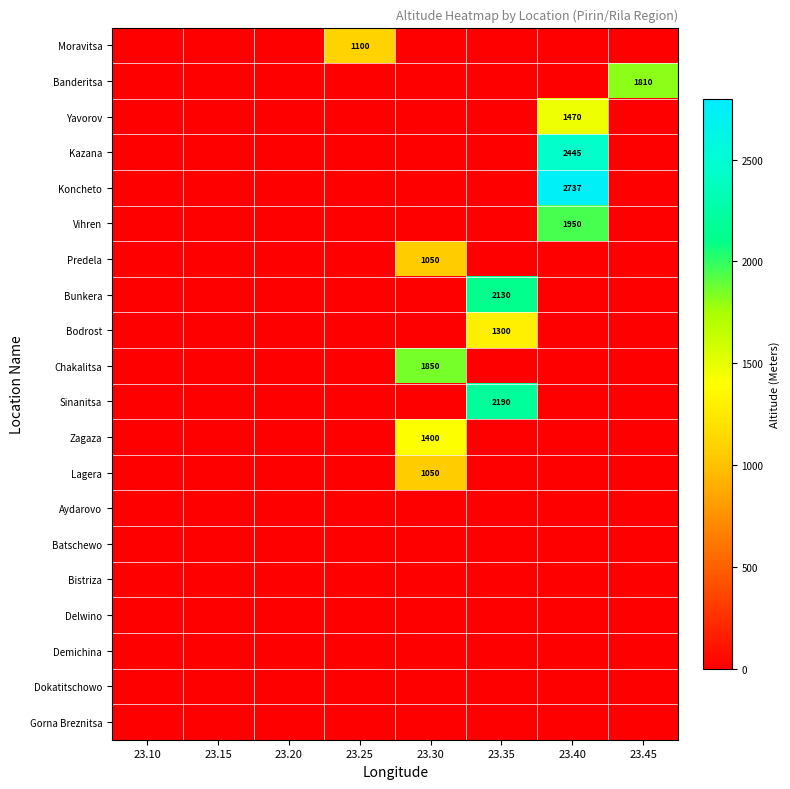

At which label does Vihren reach its peak?

23.40